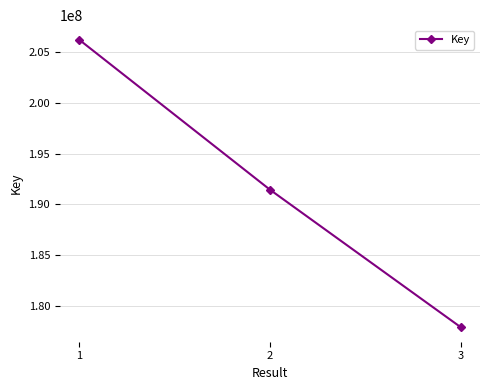

How many lines are shown in the chart?

1